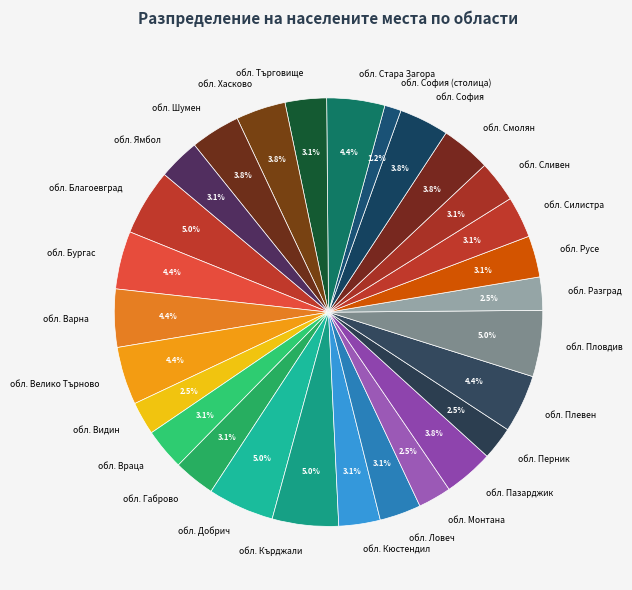

What portion of the pie excludes обл. Разград?

97.5%